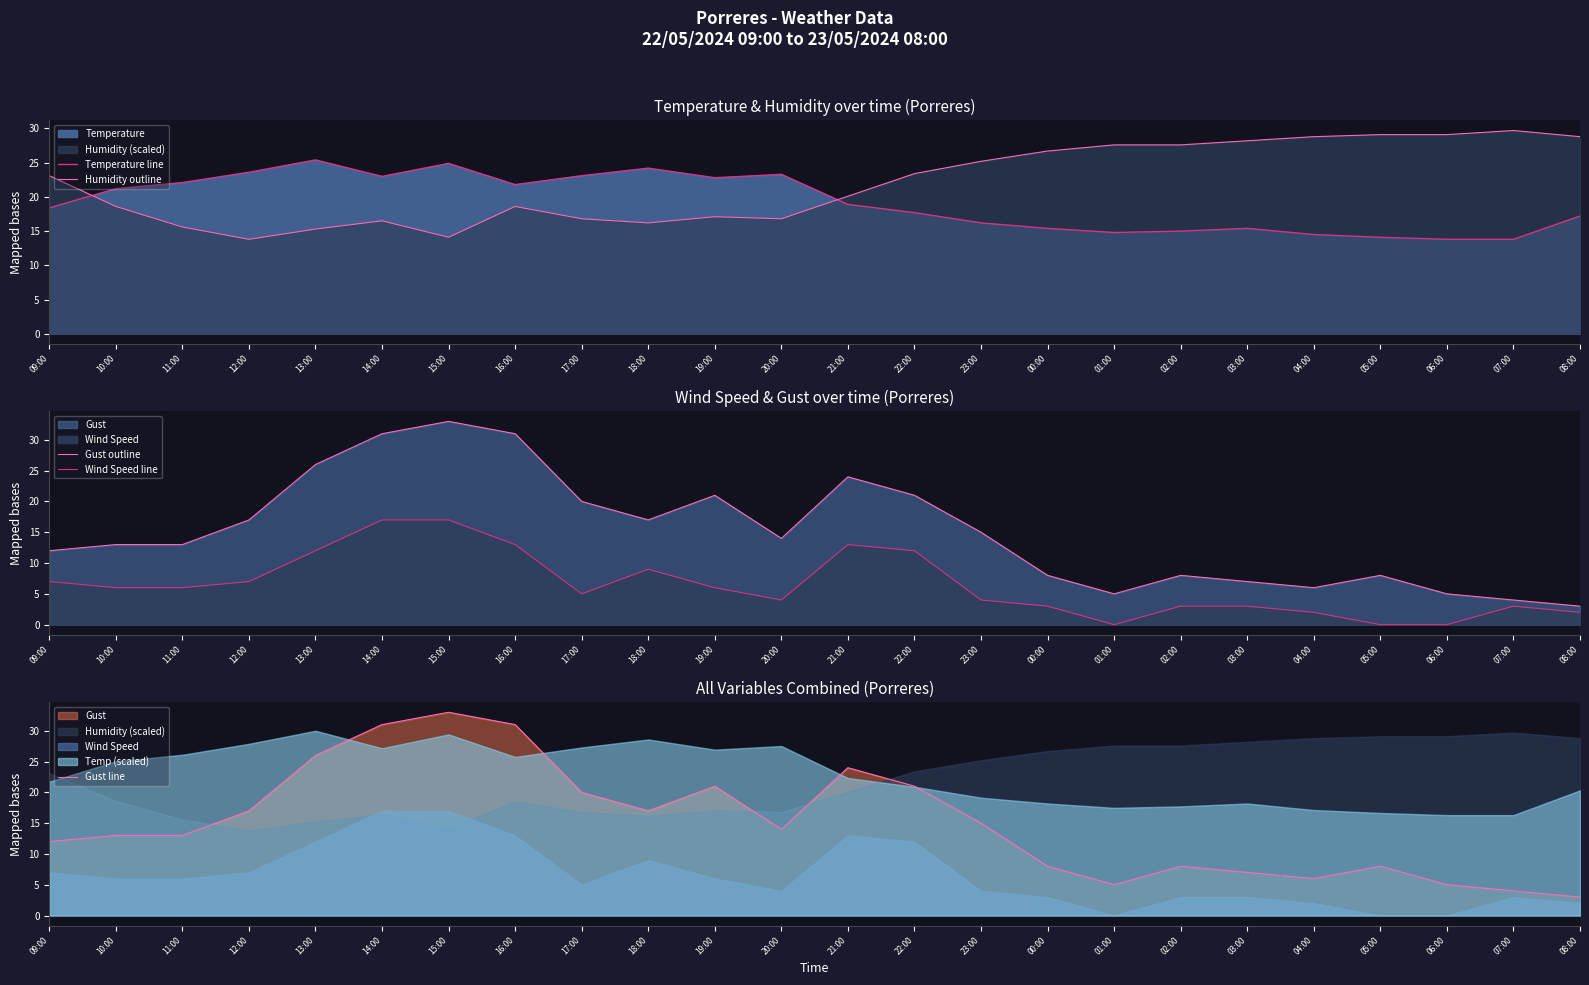

How many lines are shown in the chart?

5